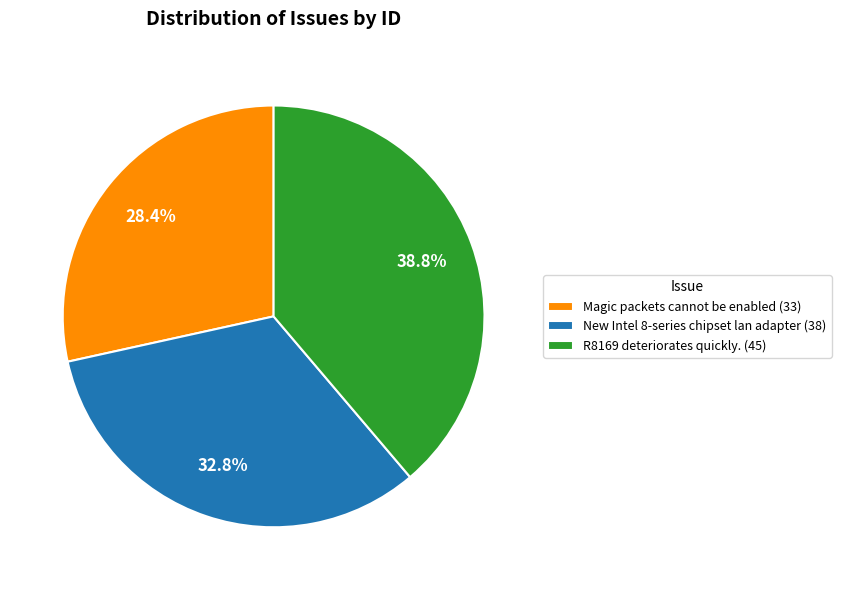

Rank the categories by value from highest to lowest.

R8169 deteriorates quickly., New Intel 8-series chipset lan adapter, Magic packets cannot be enabled